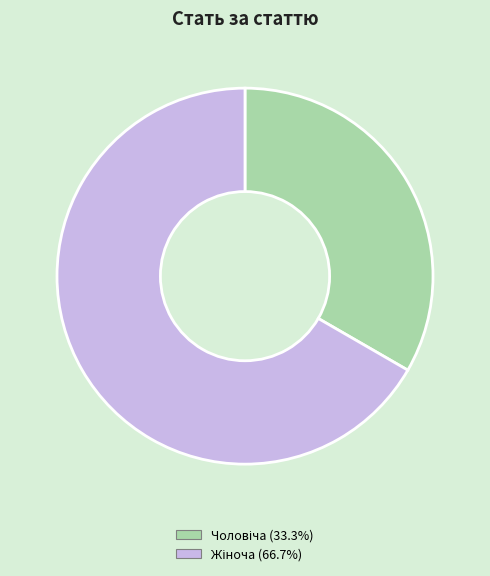

Is there any slice that represents more than half of the pie?

Yes